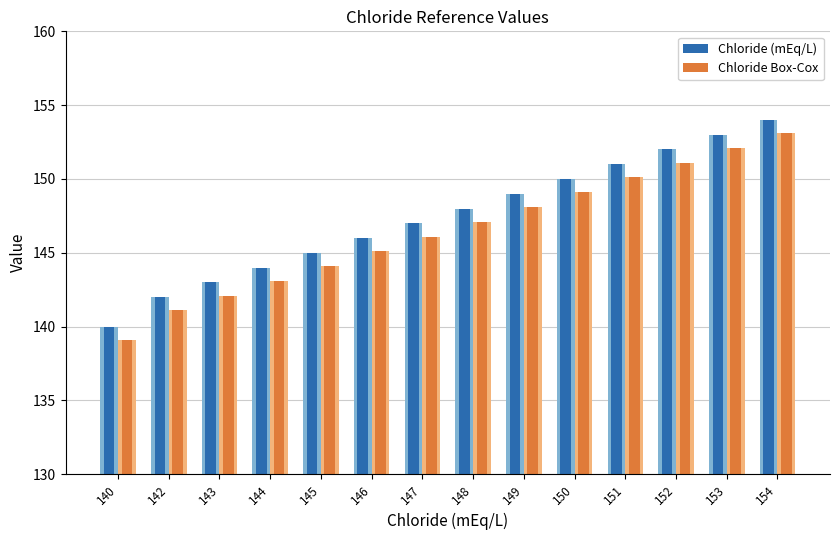

Where does the Chloride (mEq/L) series first go above 148?

149